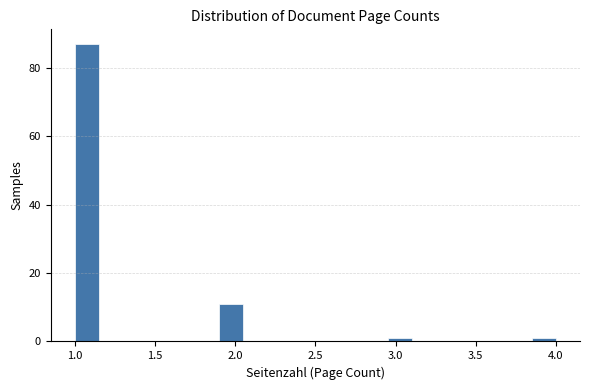

Around what value on the x-axis is the tallest bar? Give the approximate position of its centre, as read against the axis.

1.10